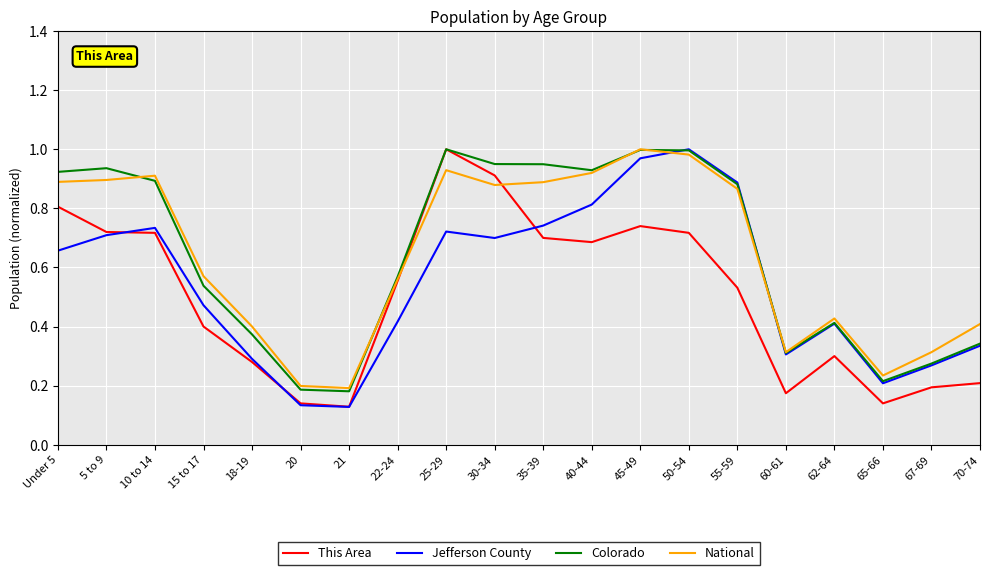

How many lines are shown in the chart?

4